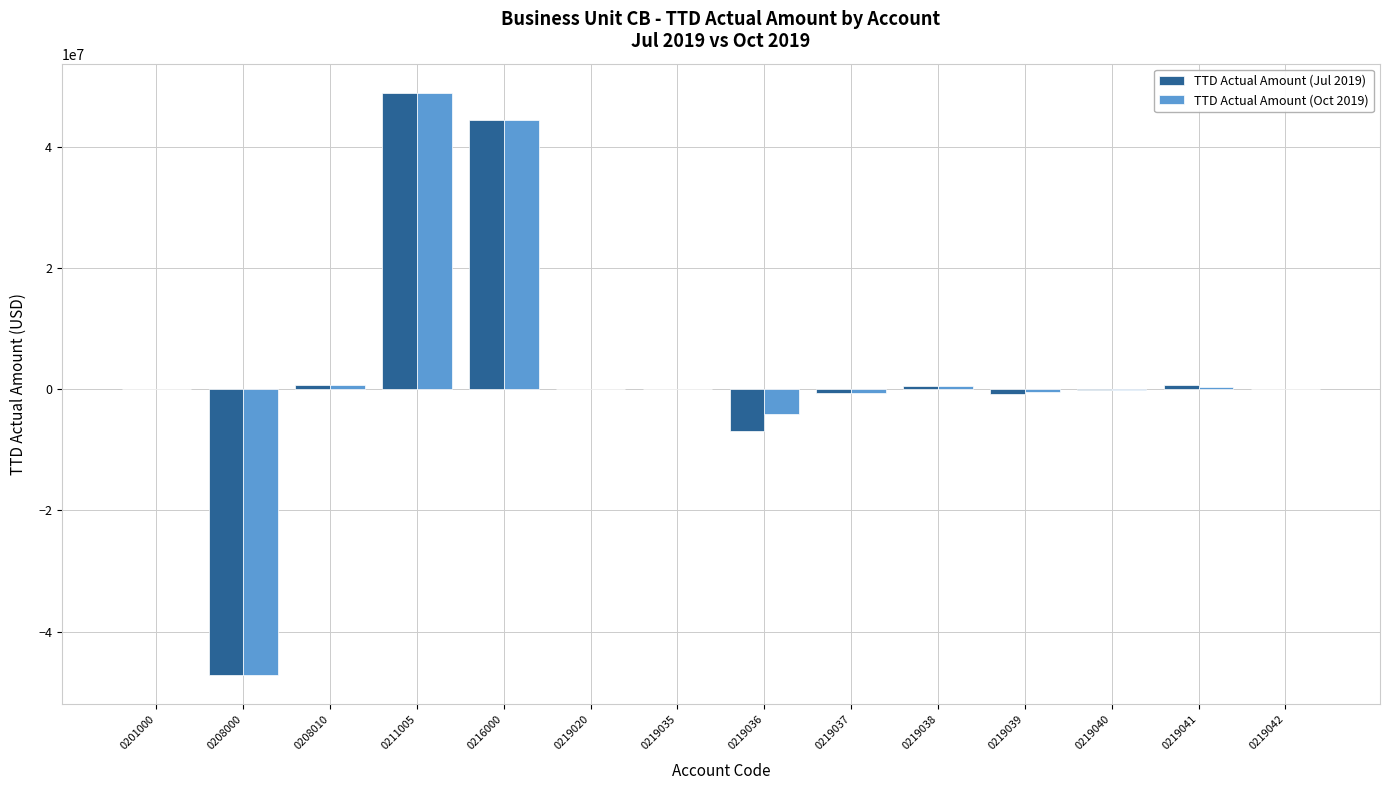

What is the highest value of the TTD Actual Amount (Oct 2019) series?

48887321.4